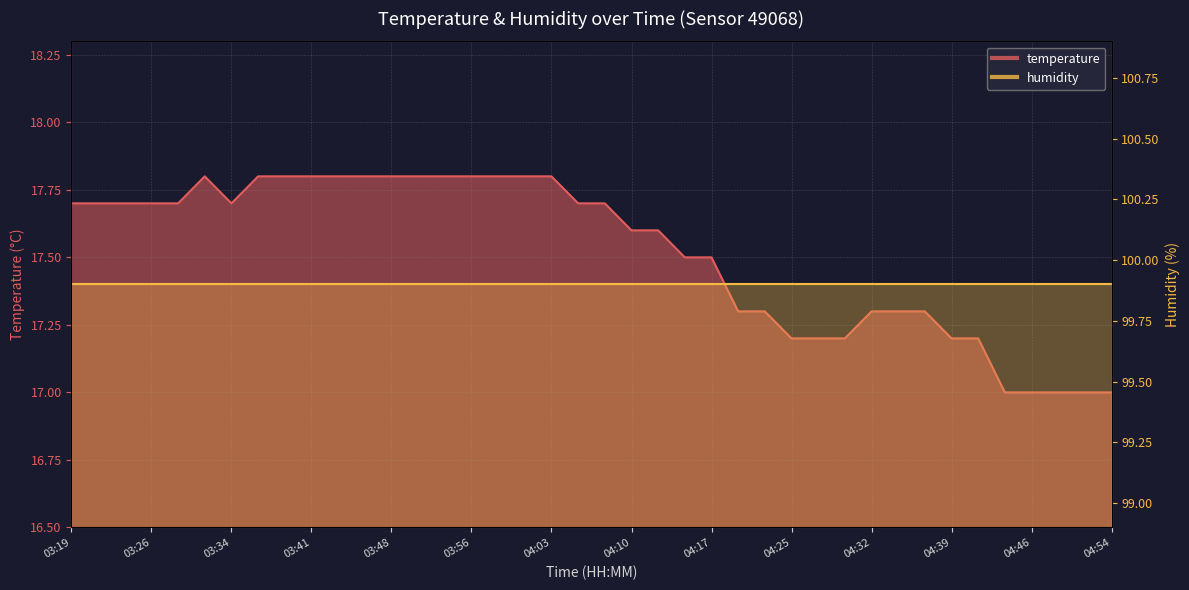

At which category does the data reach its first local valley?

03:34